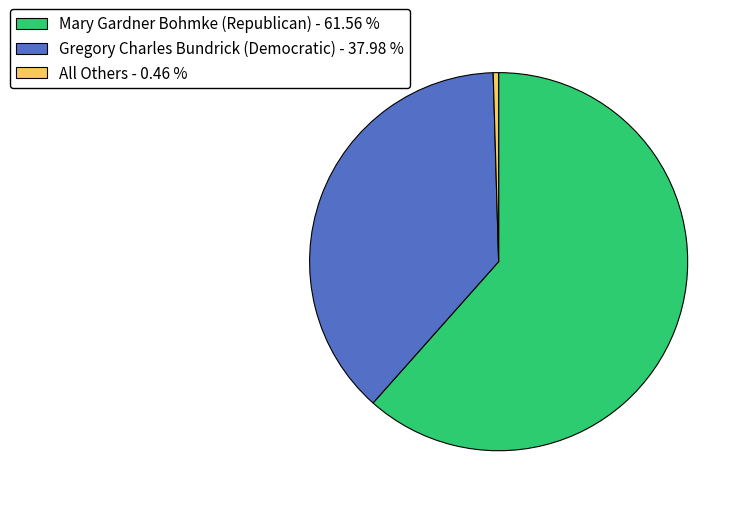

Approximately how many times larger is the value at Gregory Charles Bundrick (Democratic) - 37.98 % compared to All Others - 0.46 %?

82.6